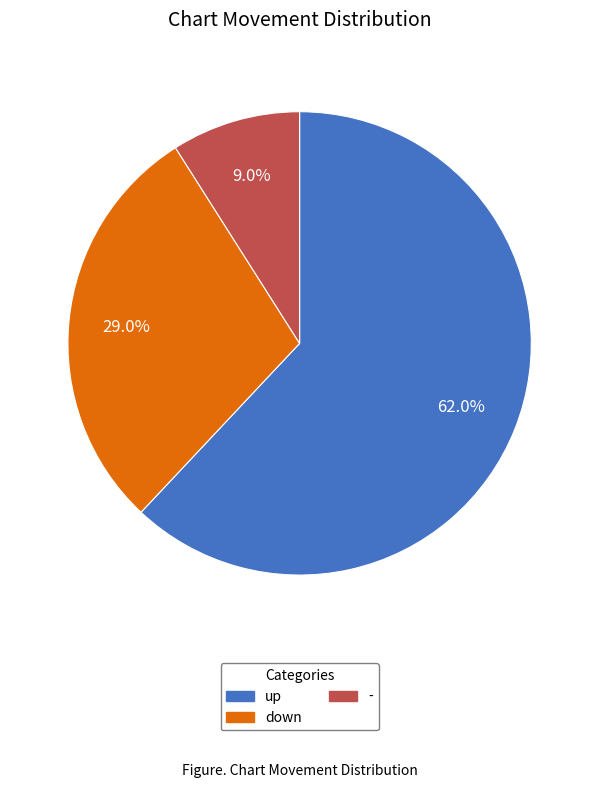

Approximately how many times larger is the value at - compared to down?

0.3